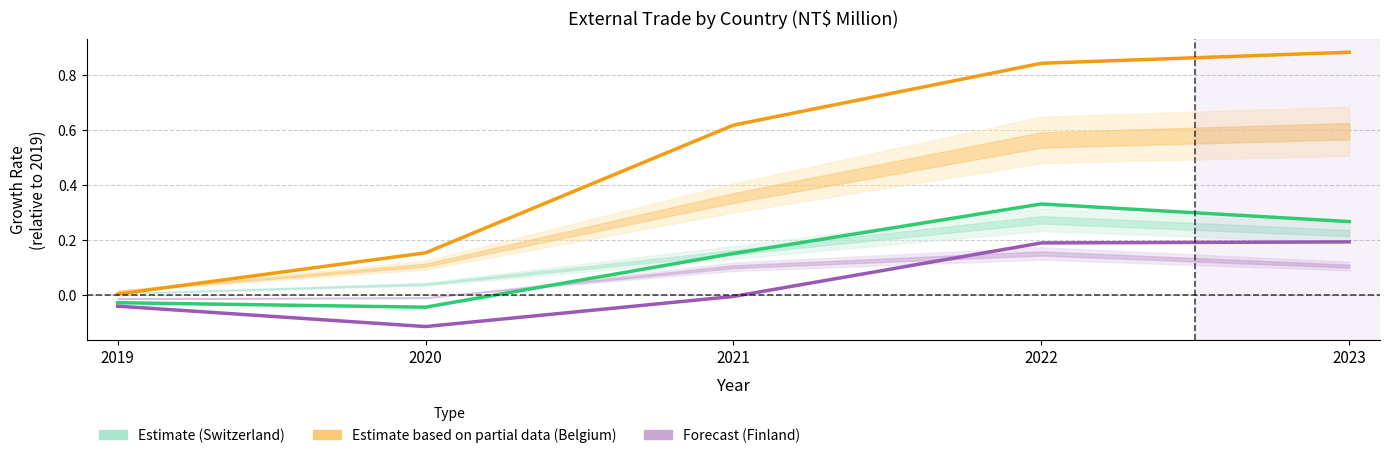

What value does the Belgium series have at 2022?

0.8